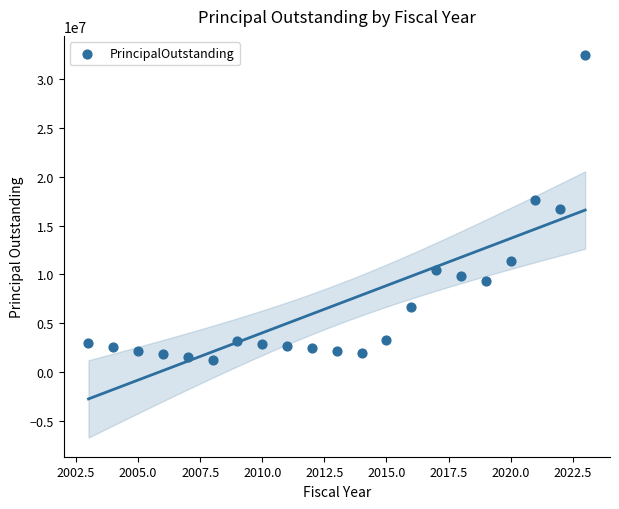

What is the range of Y values (max minus min)?

31127000